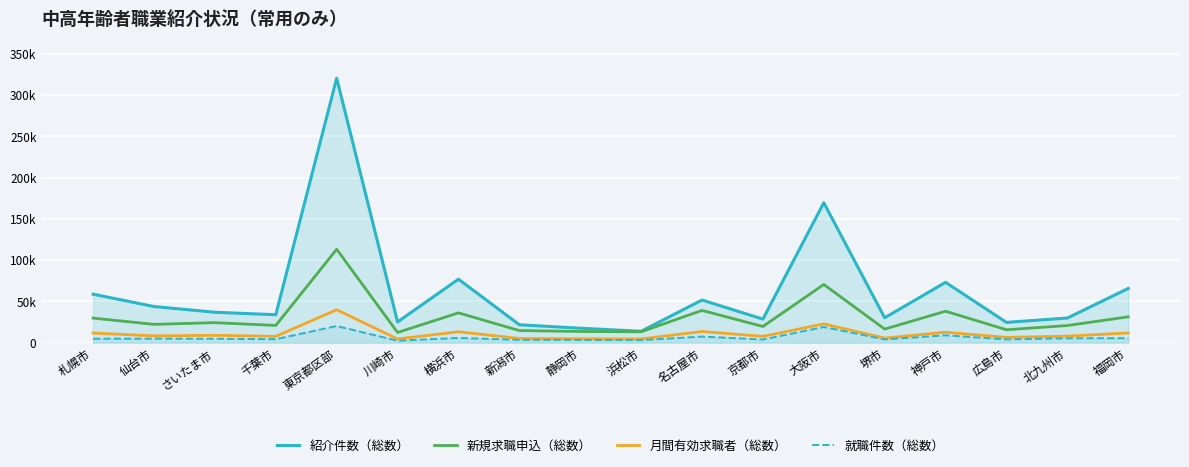

How many categories are shown in the chart?

18